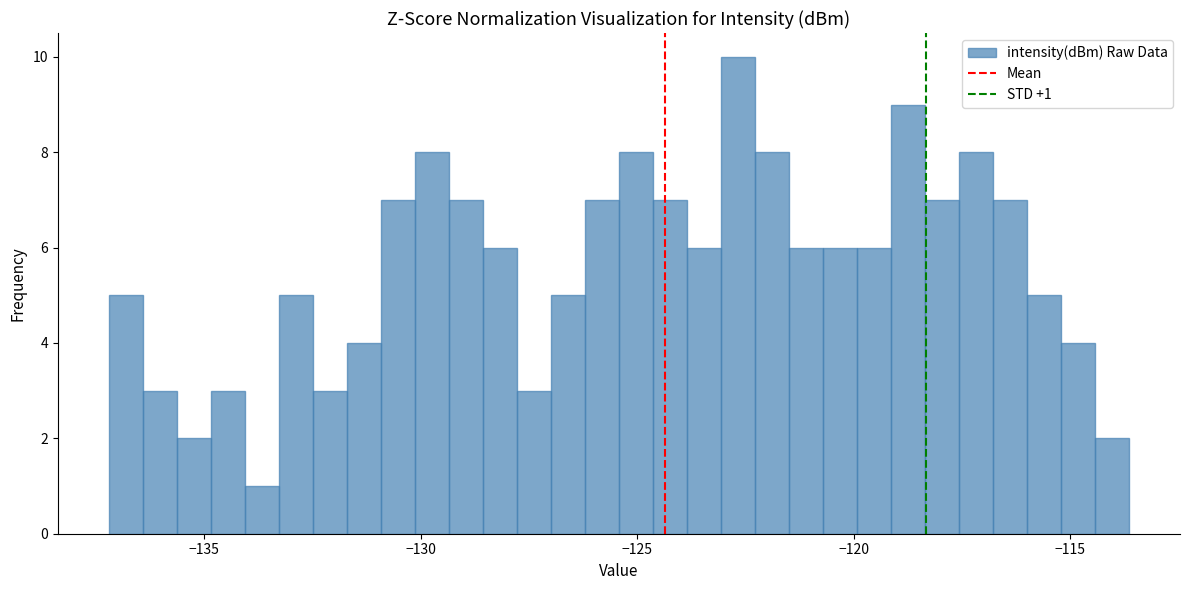

Around what value on the x-axis is the tallest bar? Give the approximate position of its centre, as read against the axis.

-122.5